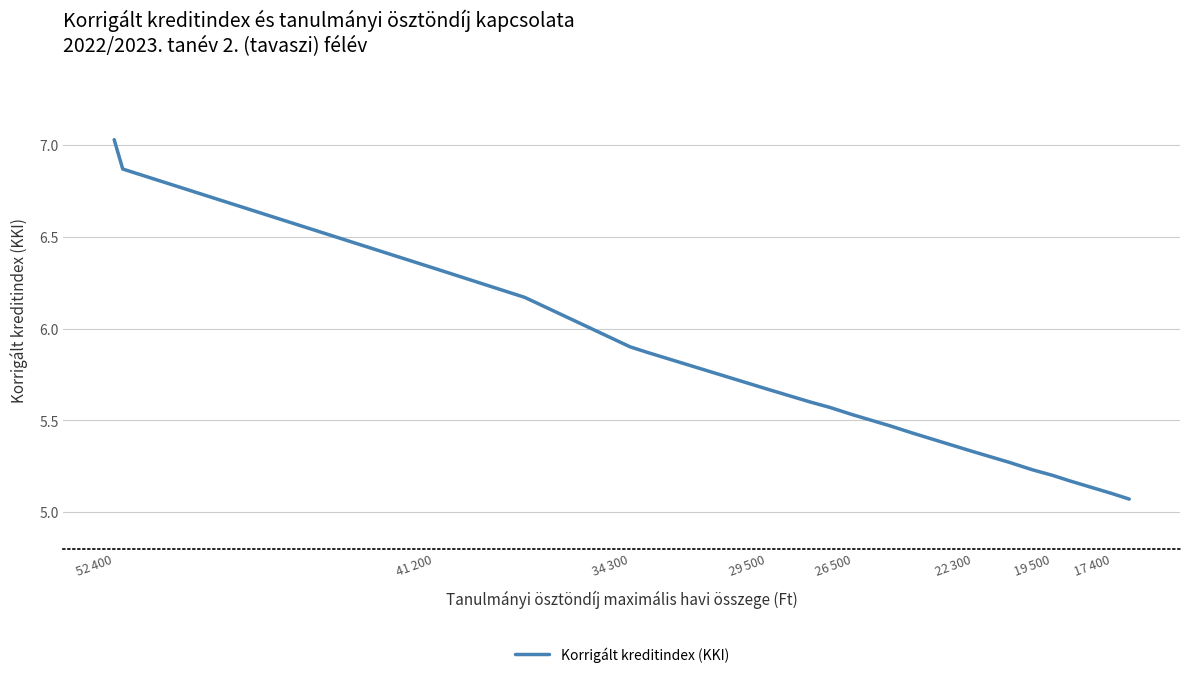

What is the minimum value shown in the chart?

5.1